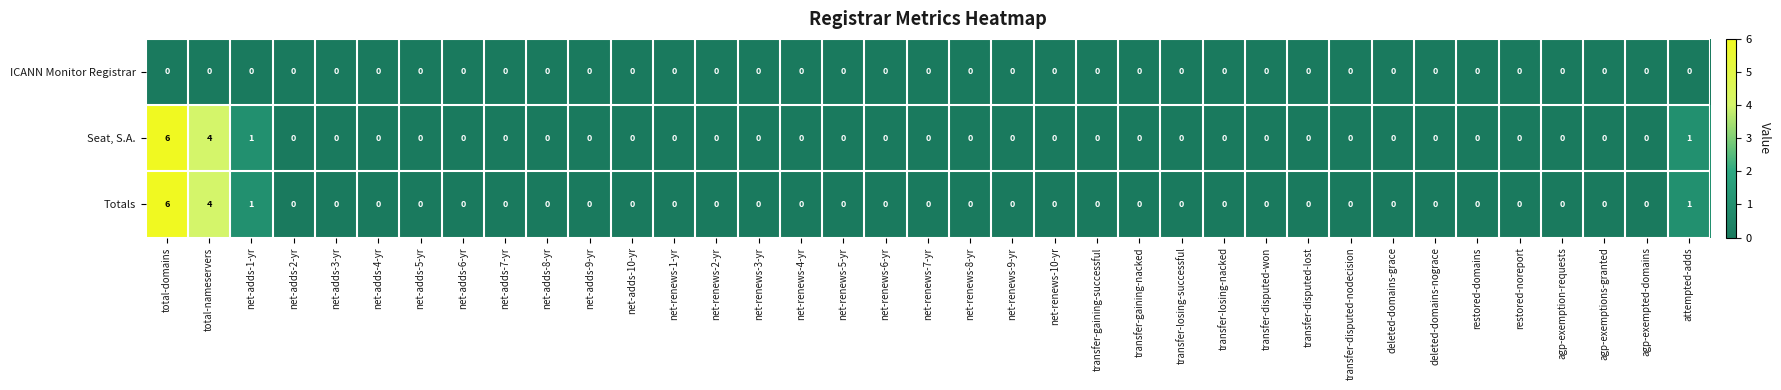

At which category is the sum across all series the highest?

total-domains